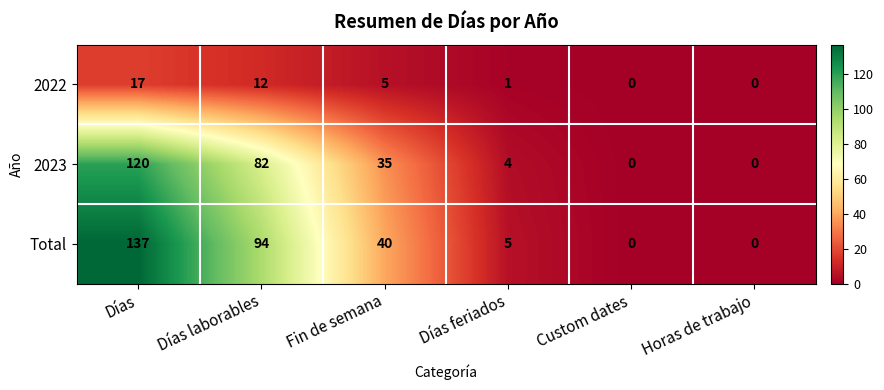

How many values in Total are above zero?

4